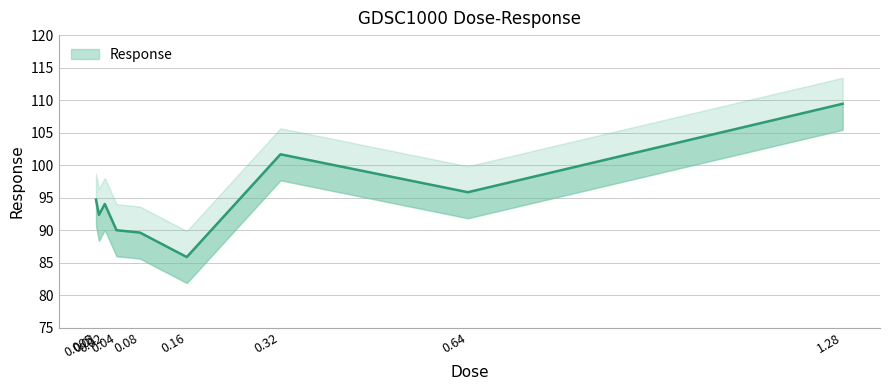

Where does the data first go above 94?

0.005